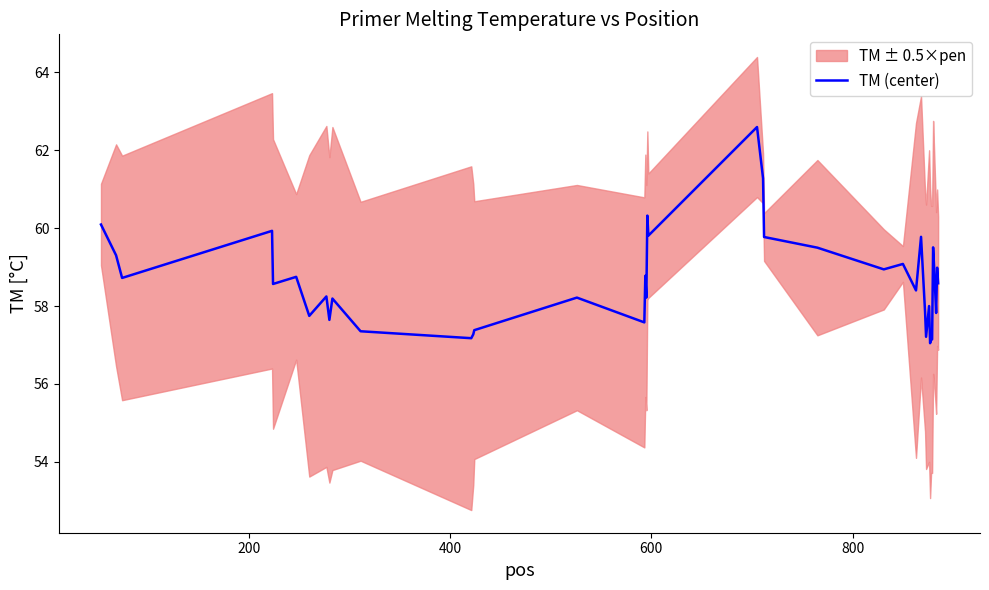

What is the value of the 4th point from the left?

59.9